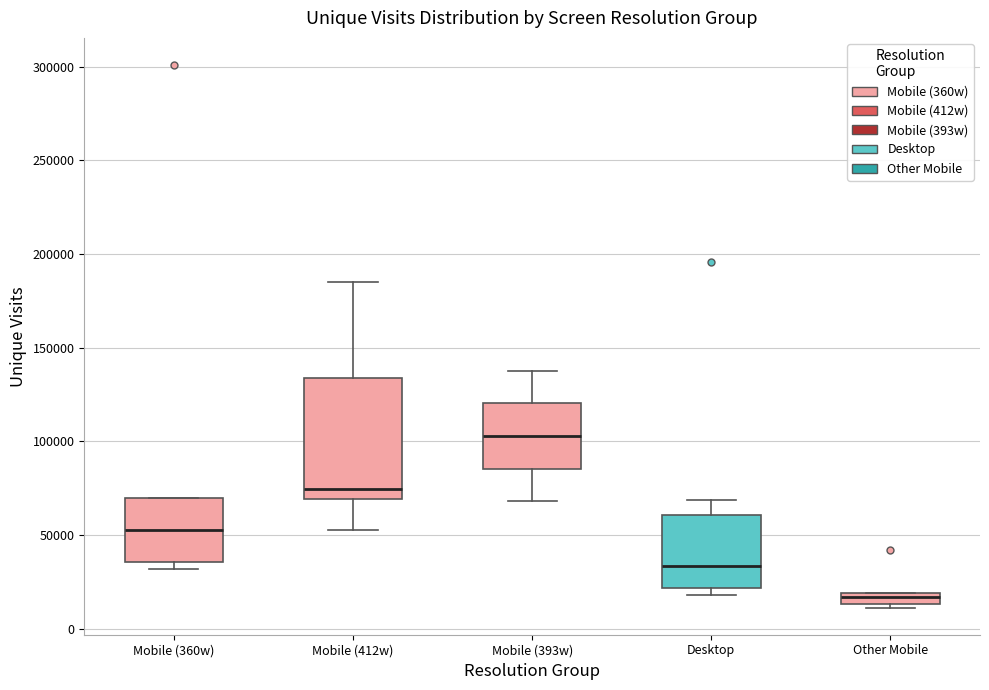

Which box is the tallest, from its lower edge to its upper edge?

Mobile (412w)